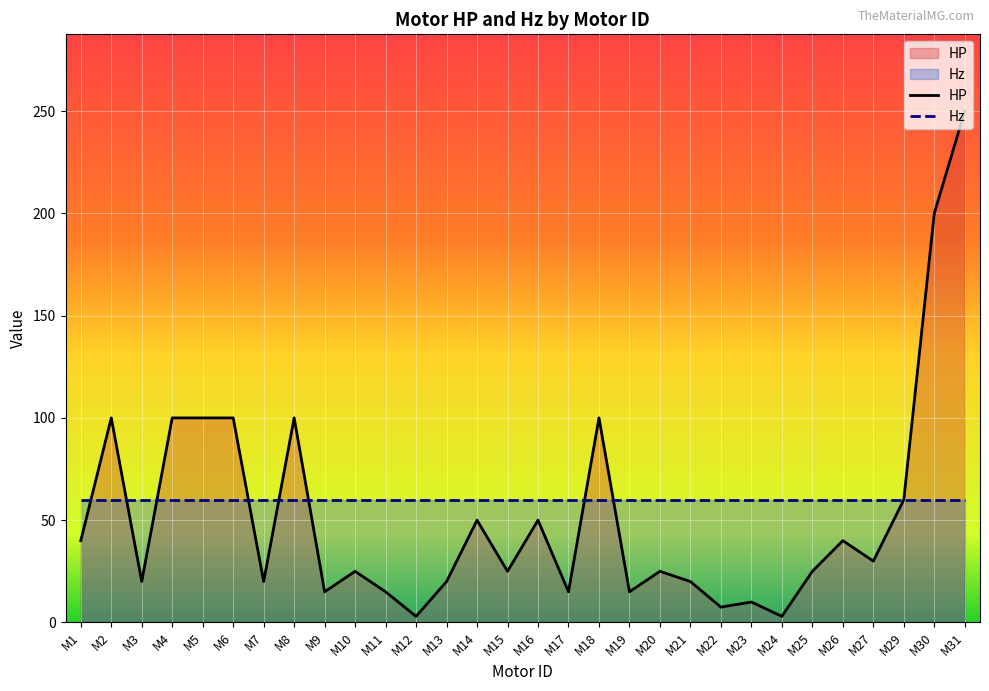

Which label corresponds to the largest value in the chart?

M31